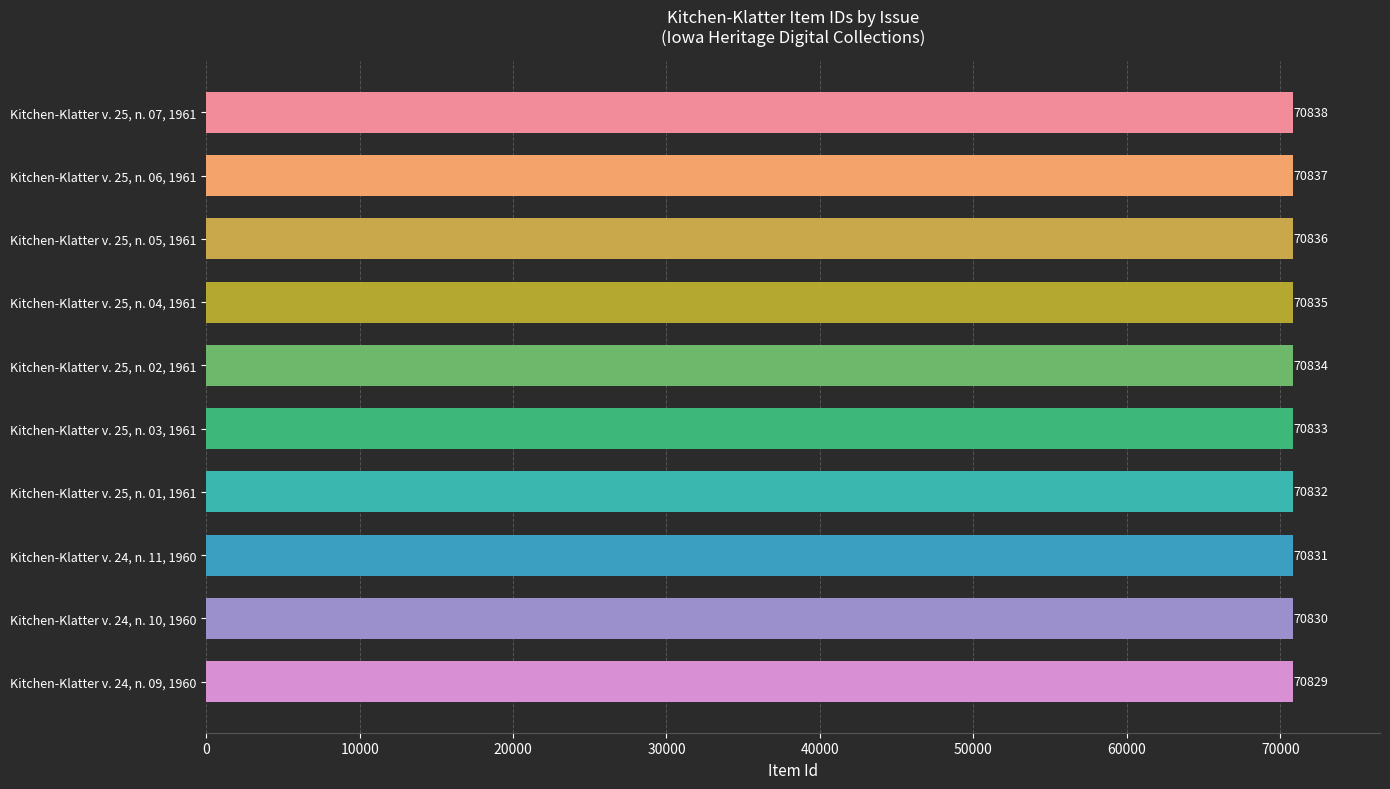

Reading top to bottom, transcribe all the data shown in this chart.

70838	70837	70836	70835	70834	70833	70832	70831	70830	70829